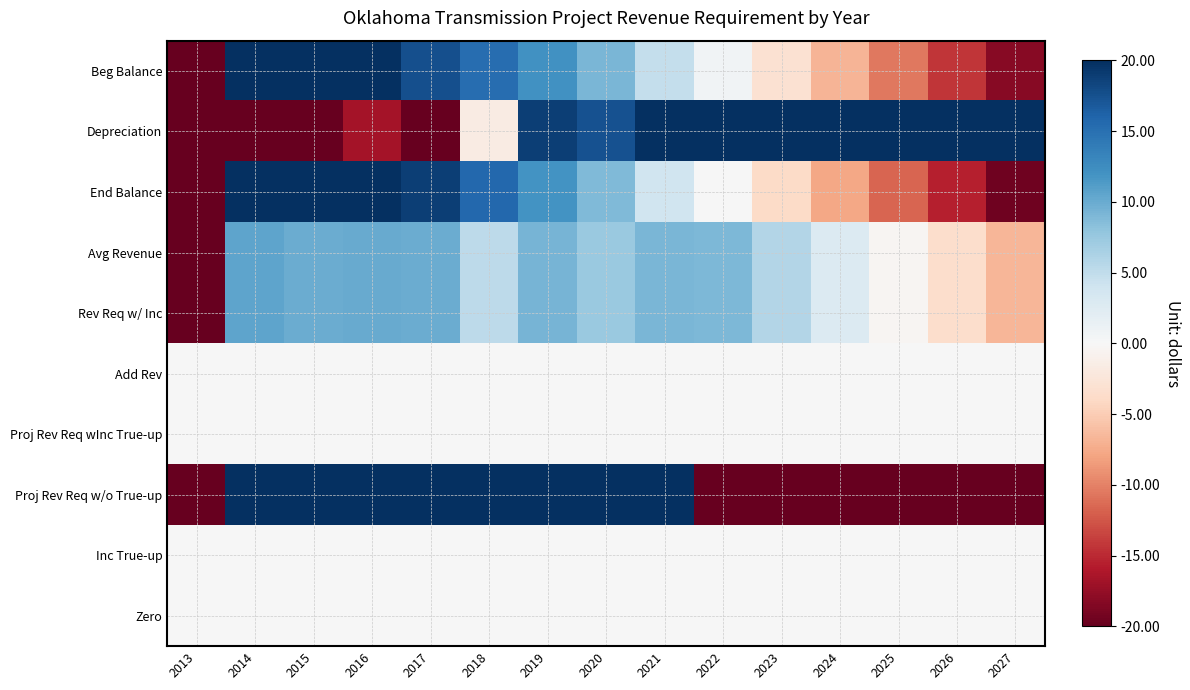

What is the total value across all series at 2025?

-101.5